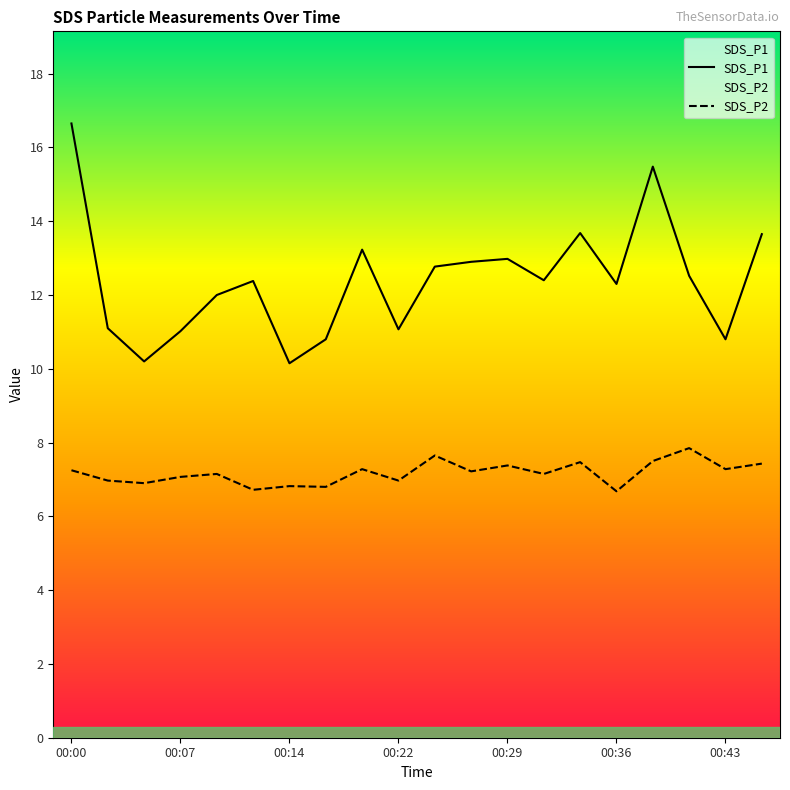

Which series has the largest total across all categories?

SDS_P1